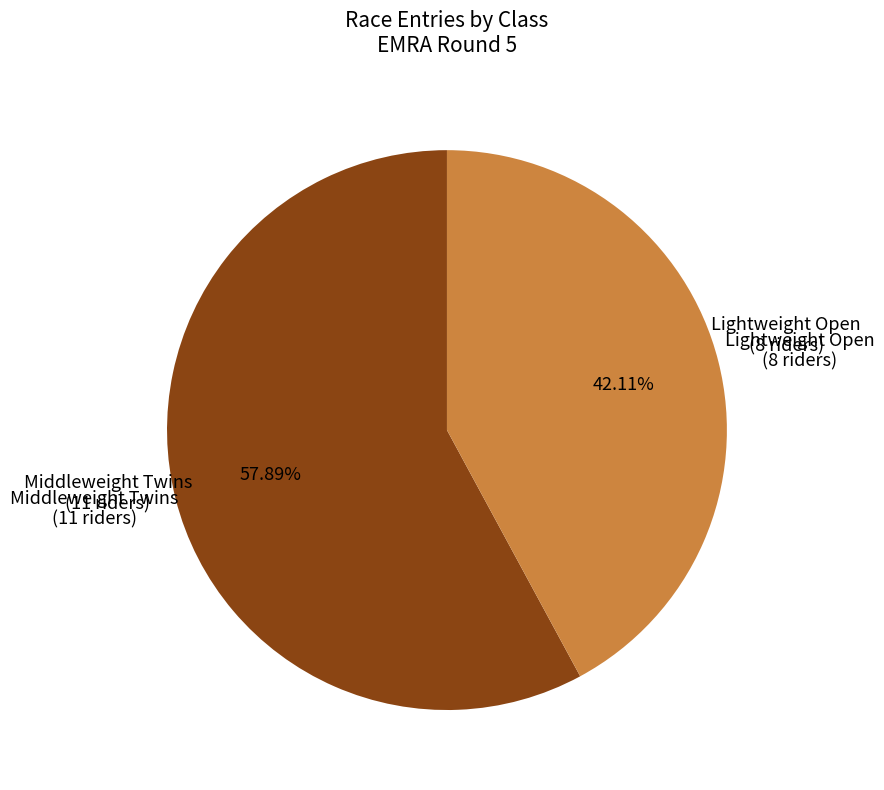

Does any single category account for the majority?

Yes